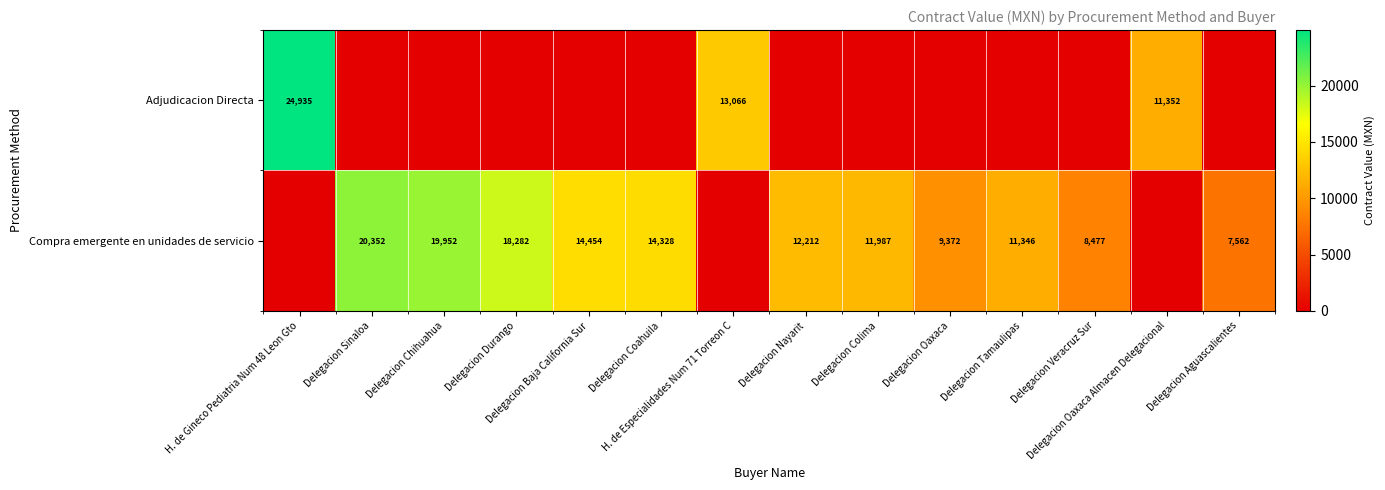

Rank the series at Delegacion Baja California Sur from highest to lowest value.

Compra emergente en unidades de servicio, Adjudicacion Directa